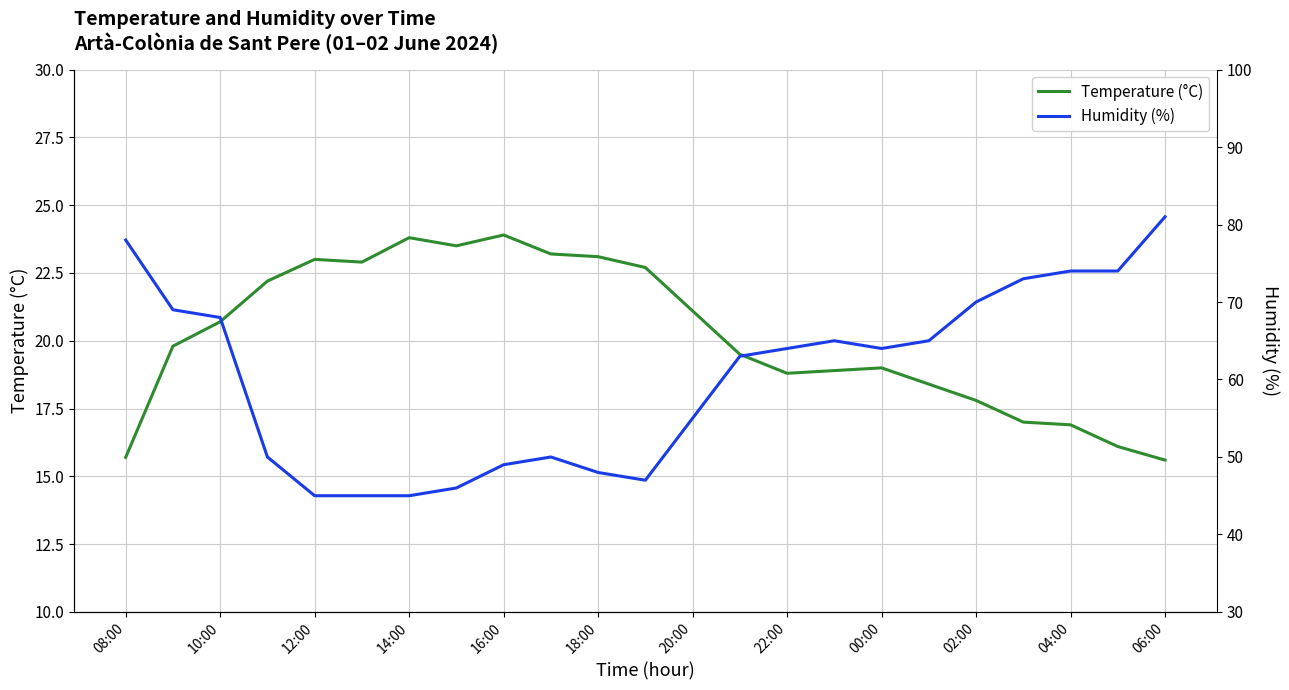

True or false: Humidity (%) and Temperature (°C) cross at least once.

False